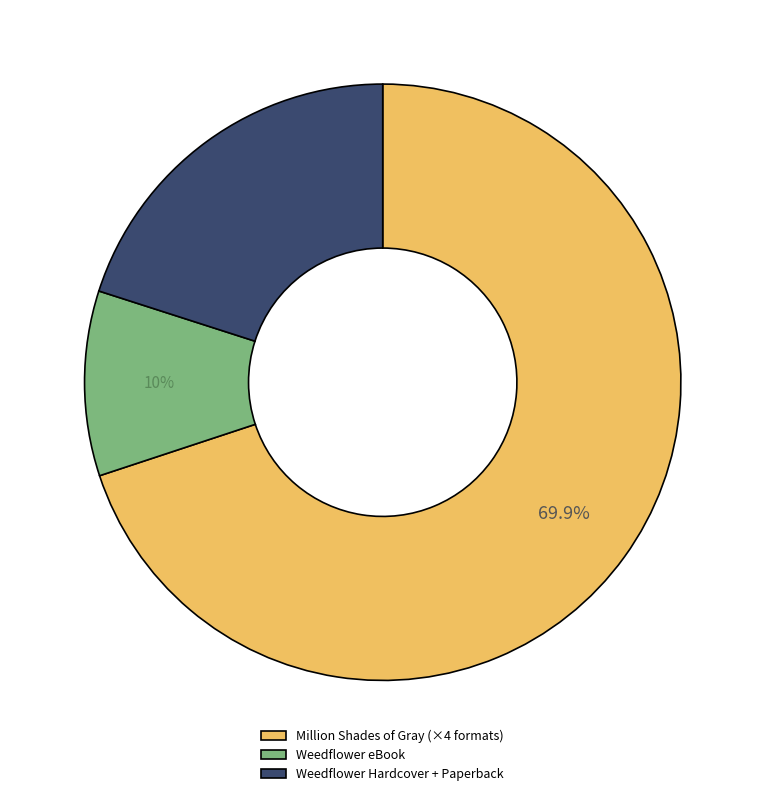

Count the number of slices in the pie.

3